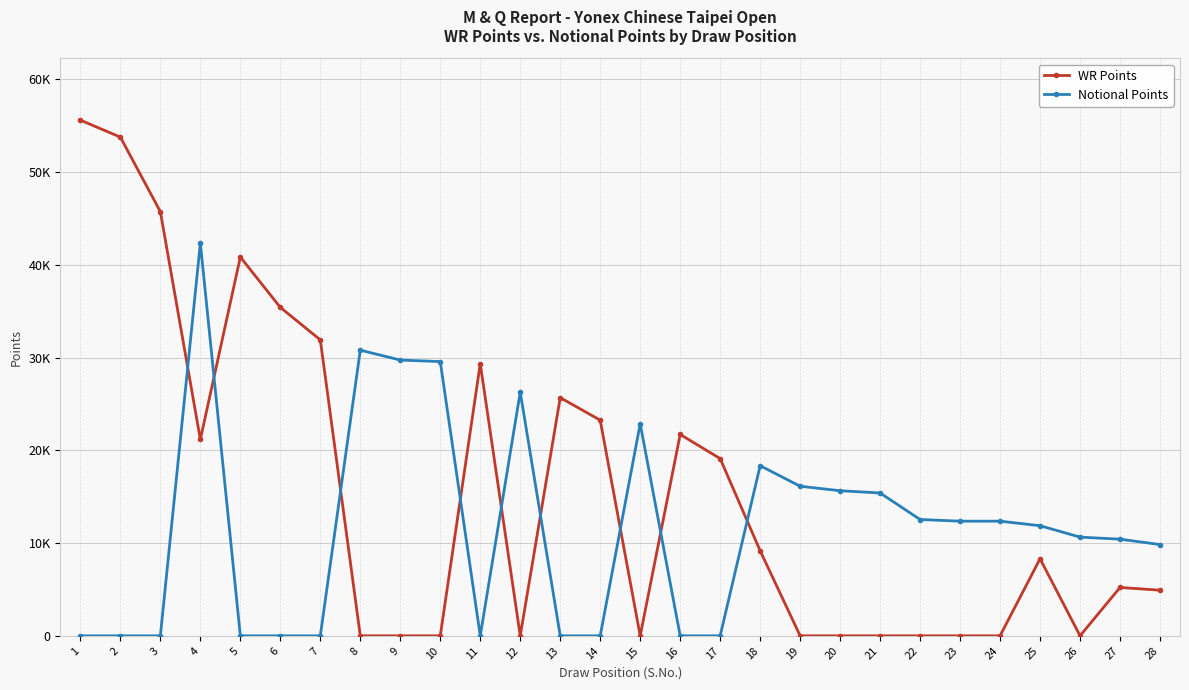

What is the average value of the WR Points series?

15398